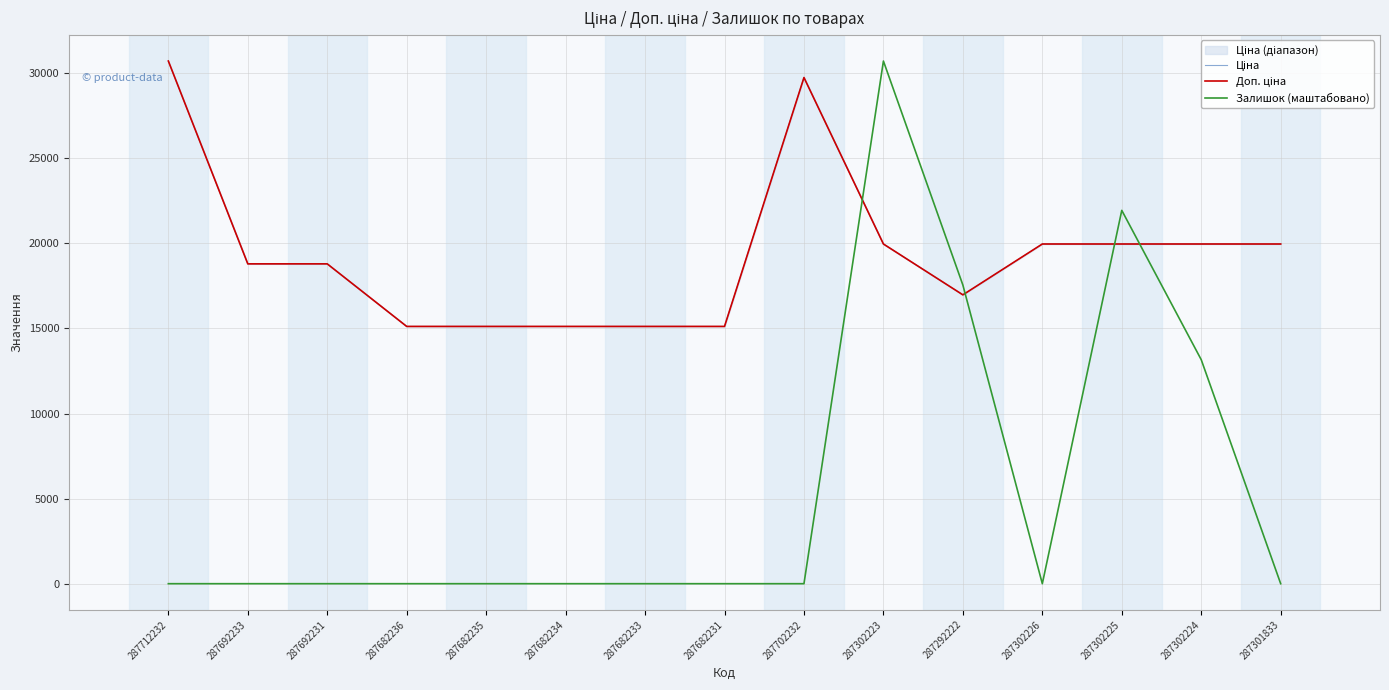

Between which two adjacent categories do Залишок (маштабовано) and Ціна first intersect?

287702232 and 287302223